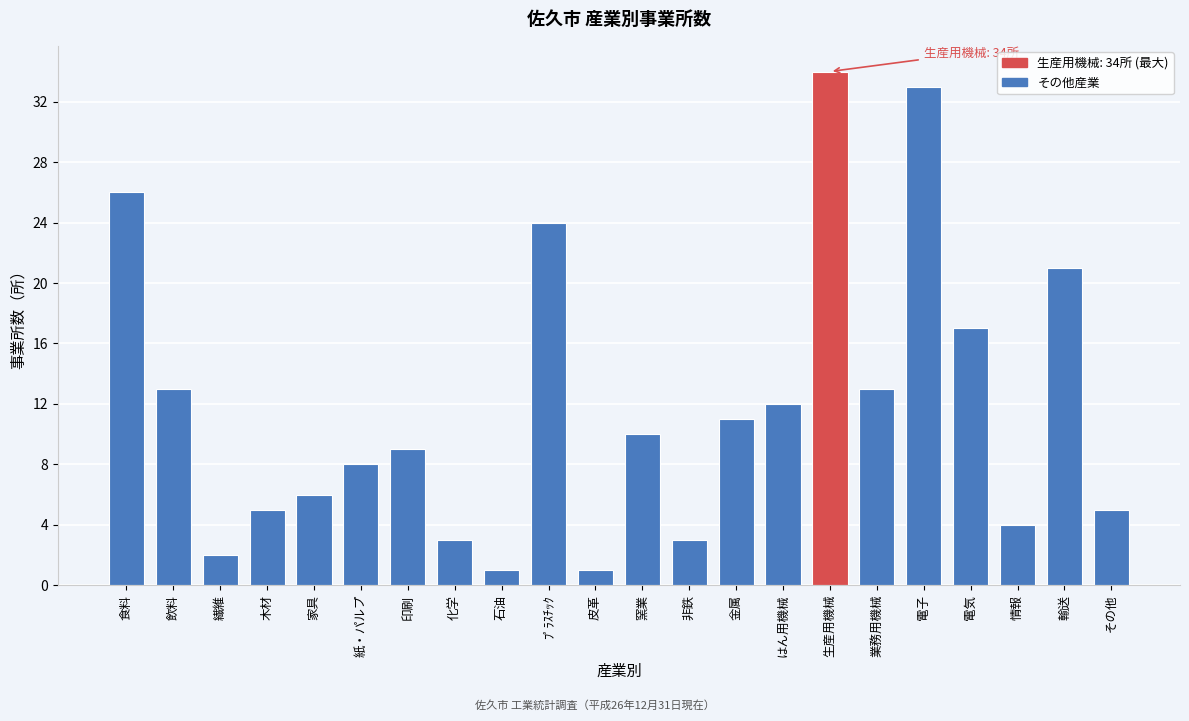

Reading right to left, what are all the values shown in this chart?

5	21	4	17	33	13	34	12	11	3	10	1	24	1	3	9	8	6	5	2	13	26